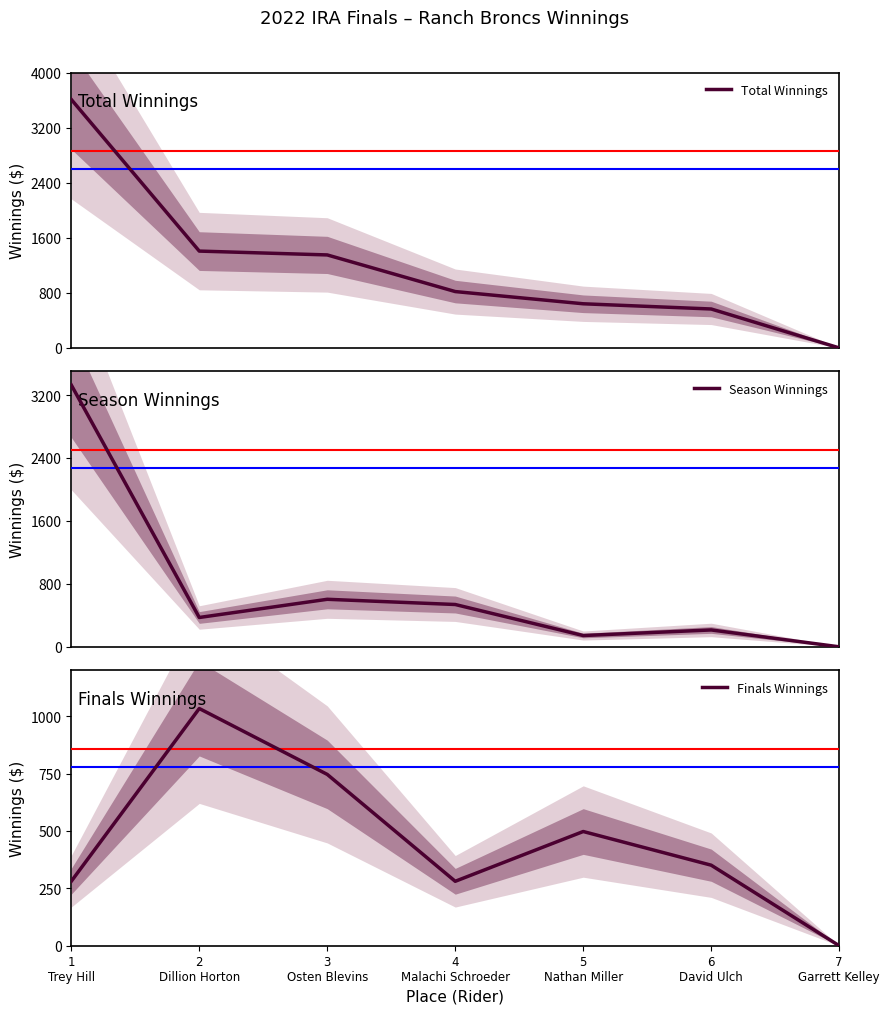

What is the difference between the Season Winnings values at 7
Garrett Kelley and 2
Dillion Horton?

372.7